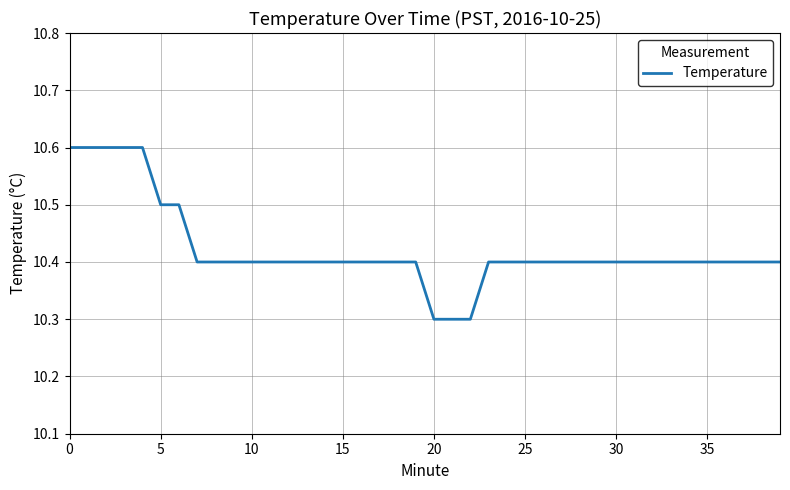

What is the greatest value displayed?

10.6